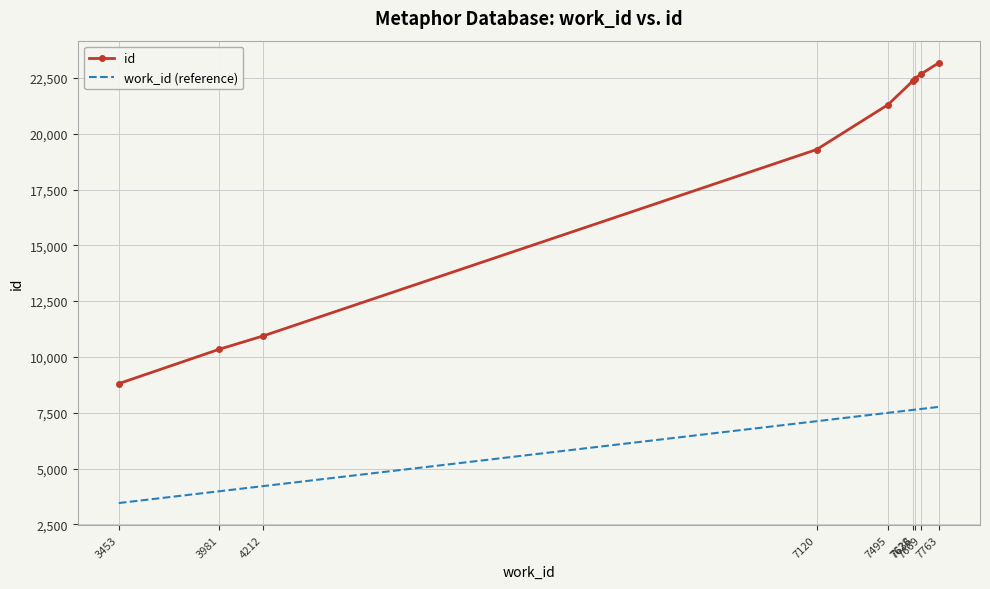

What is the maximum value shown in the chart?

23184